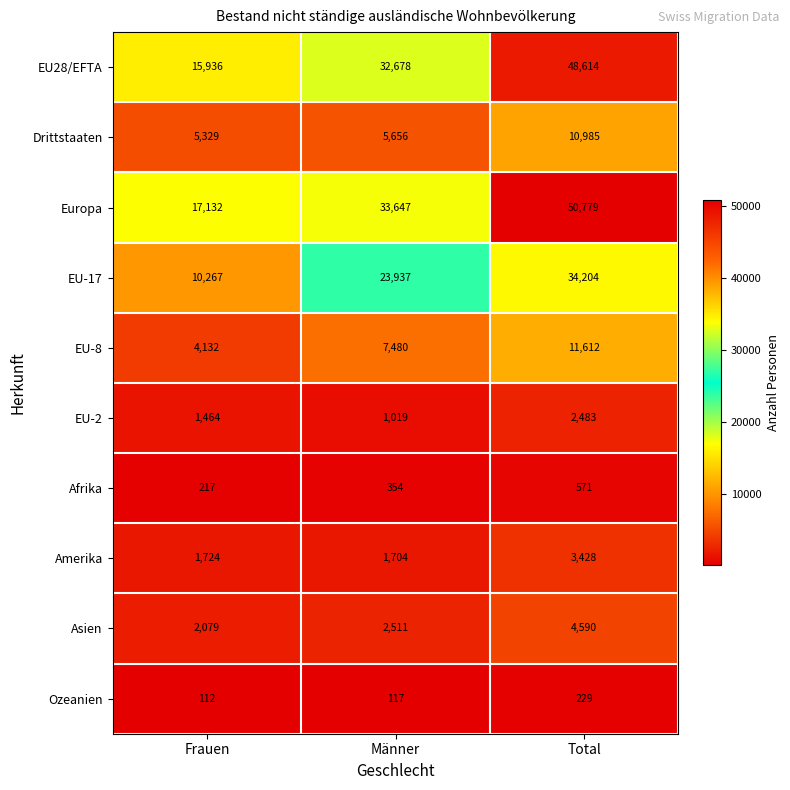

True or false: EU-8 has a value of 1953 at Frauen.

False